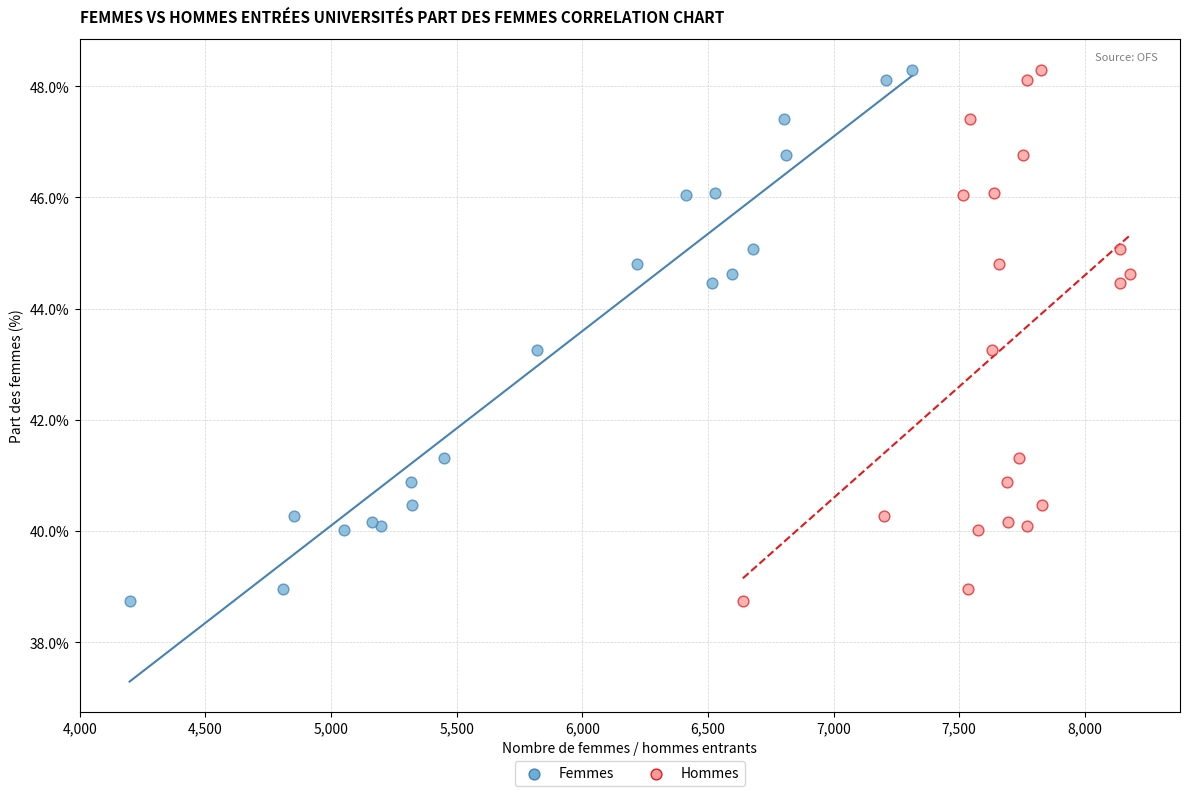

What are all the series names shown in the legend?

Femmes, Hommes